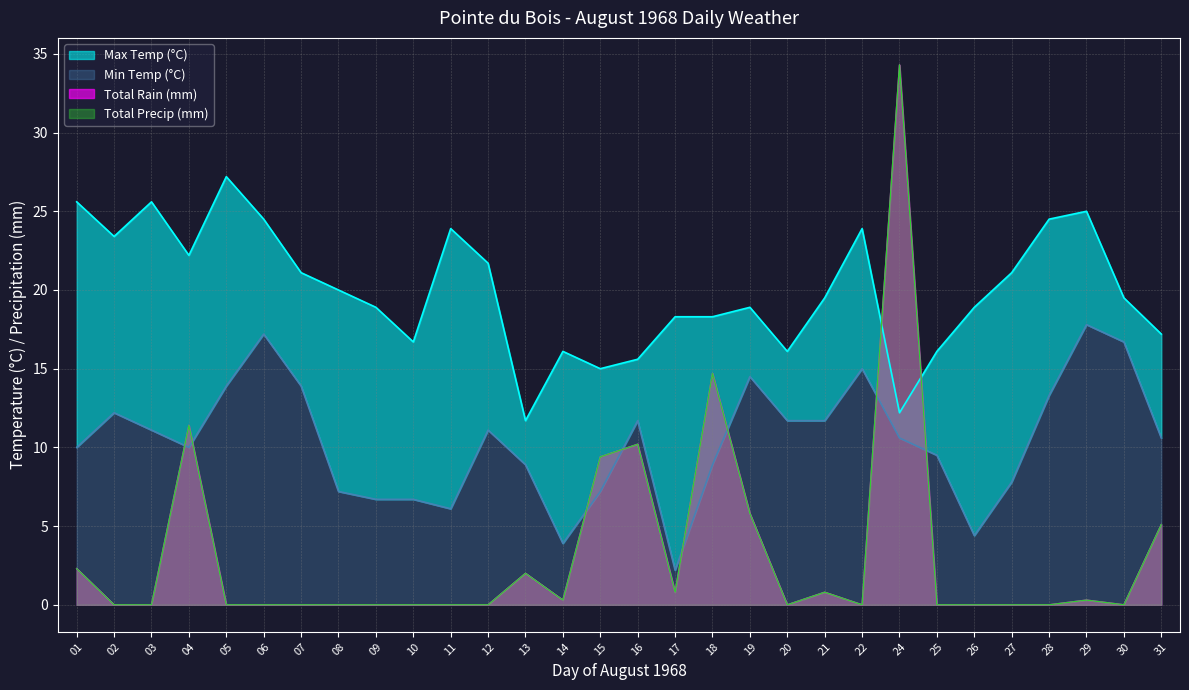

Which series has the largest range (max minus min)?

Total Rain (mm)